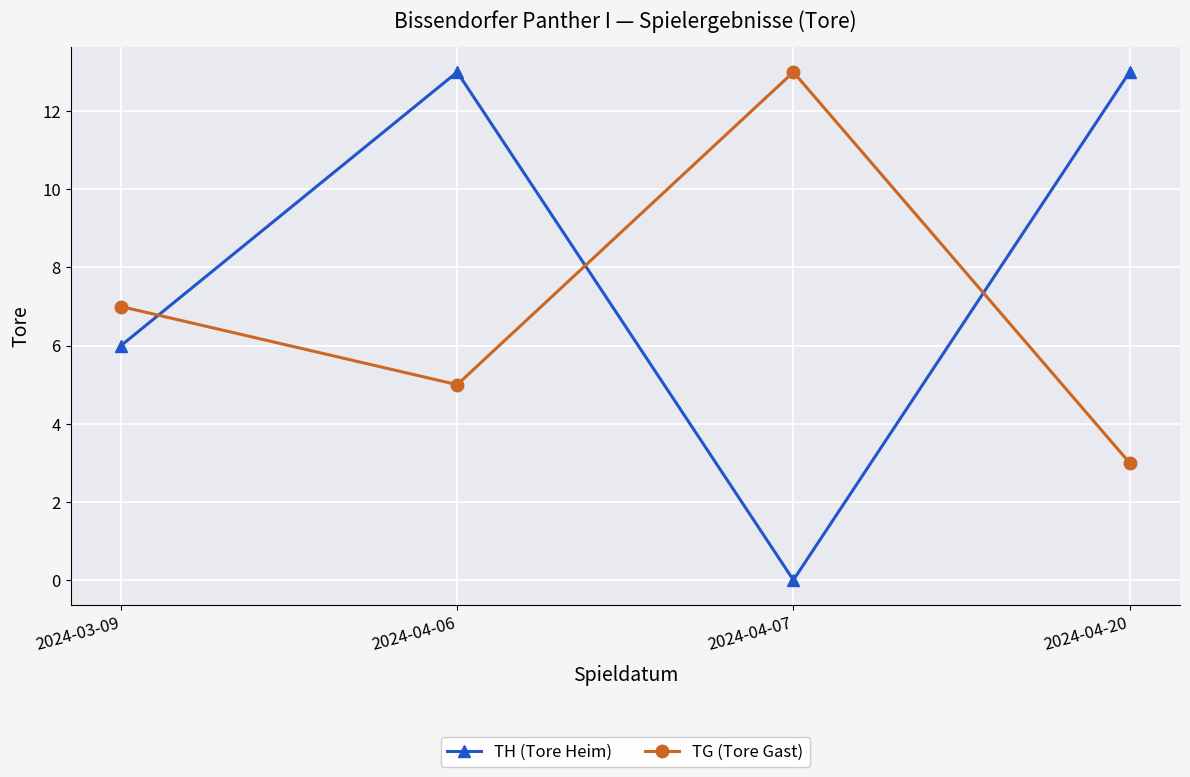

How many times do TH (Tore Heim) and TG (Tore Gast) cross each other?

3